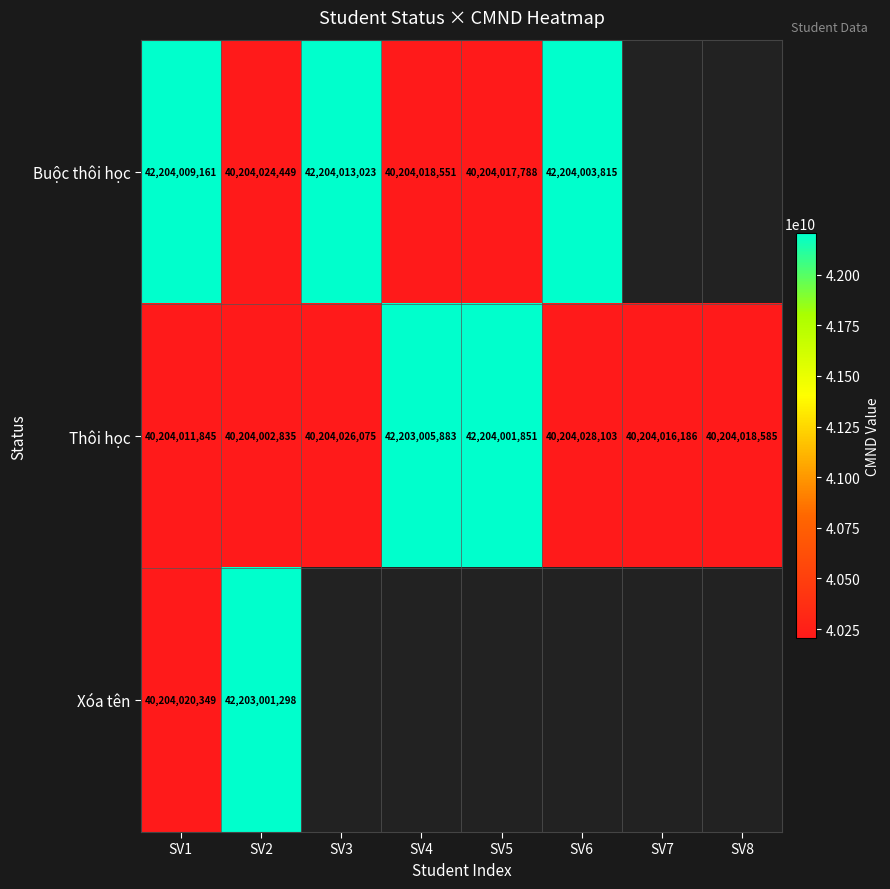

Which label corresponds to the smallest value in the chart?

SV2